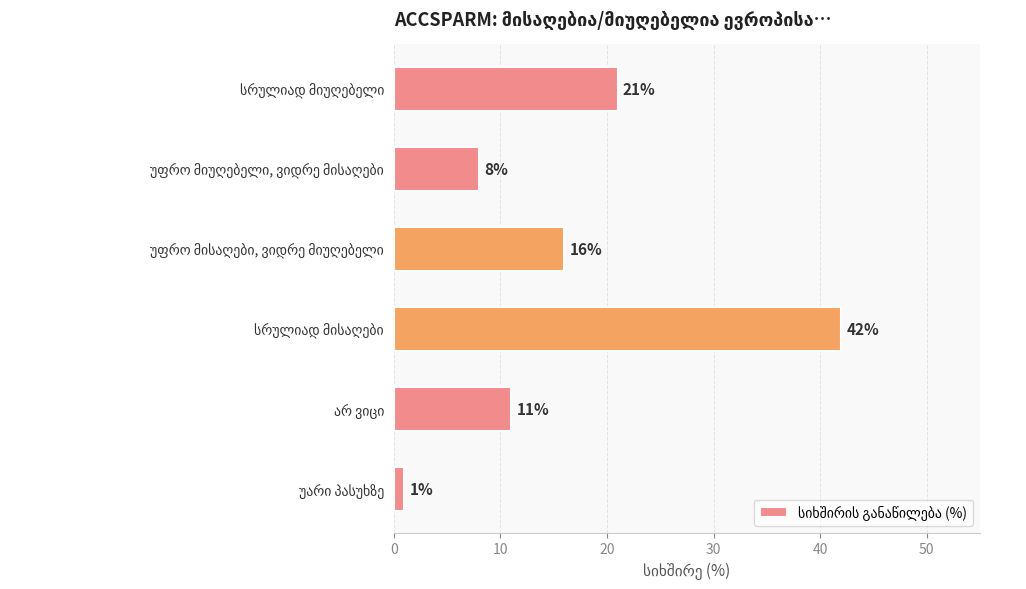

How many bars are there in total?

6